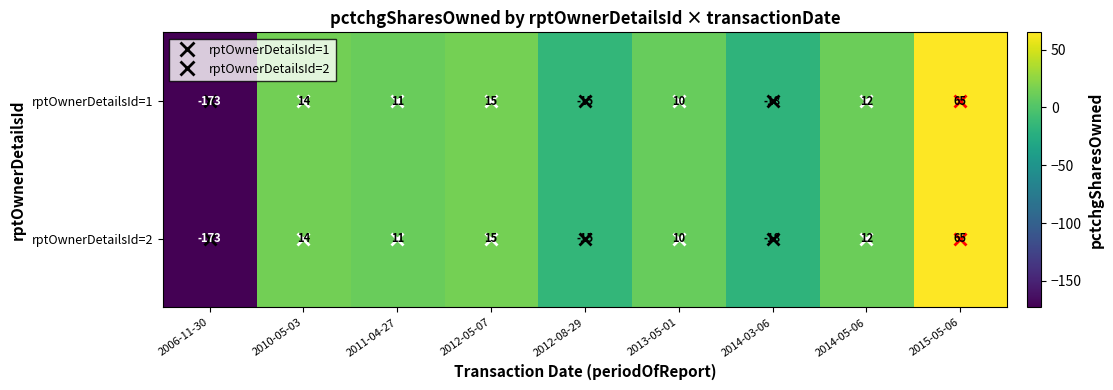

Is the value of rptOwnerDetailsId=1 at 2013-05-01 greater than the value of rptOwnerDetailsId=2 at 2006-11-30?

Yes